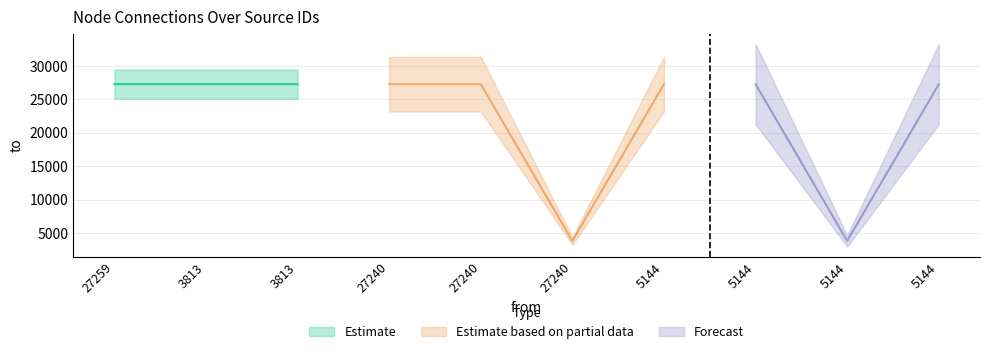

Reading left to right, list all the values displayed in this chart.

27260	27260	27259	27260	27259	3813	27260	27259	3813	27240